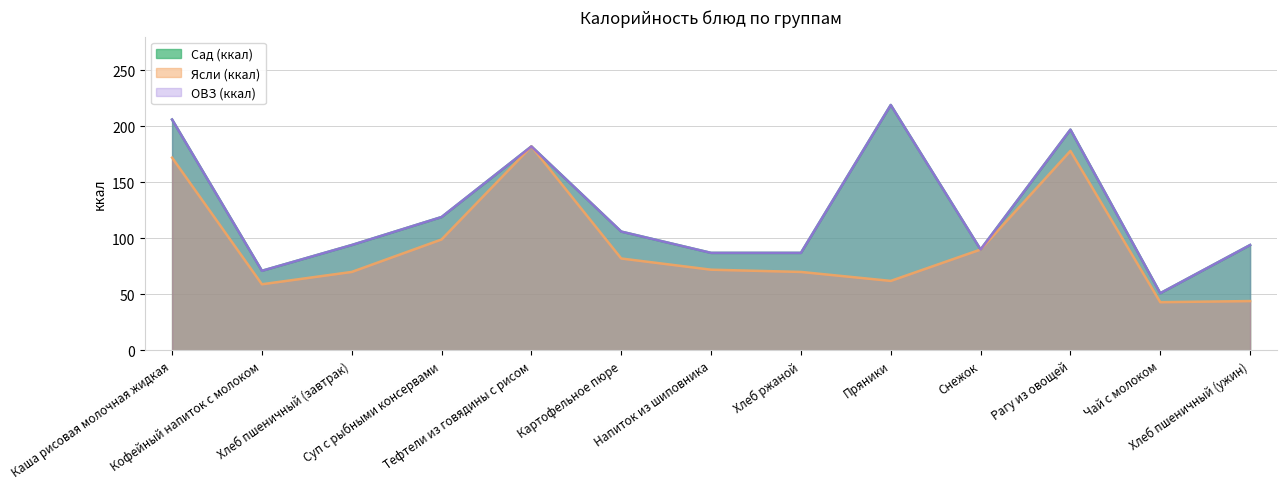

Which series has the largest total across all categories?

Сад (ккал)